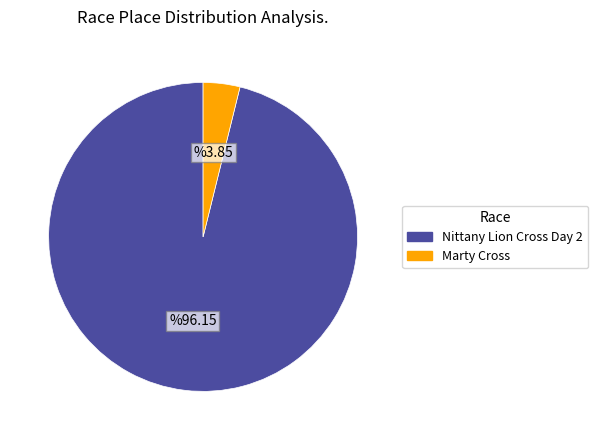

Between Marty Cross and Nittany Lion Cross Day 2, which is larger?

Nittany Lion Cross Day 2